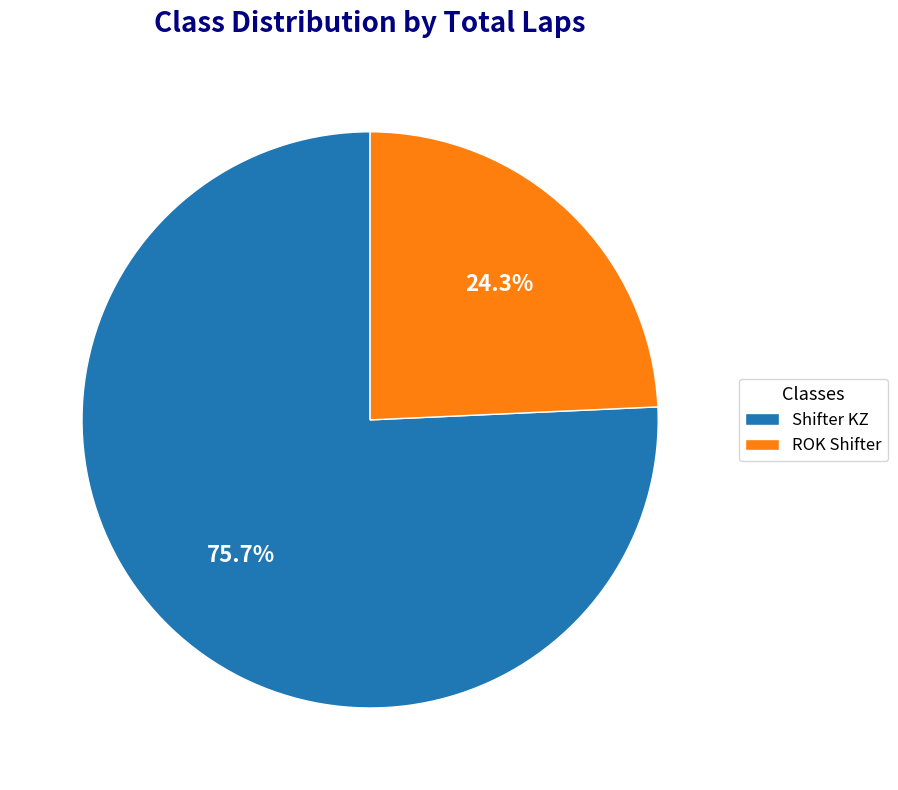

Is ROK Shifter the majority of the pie?

No